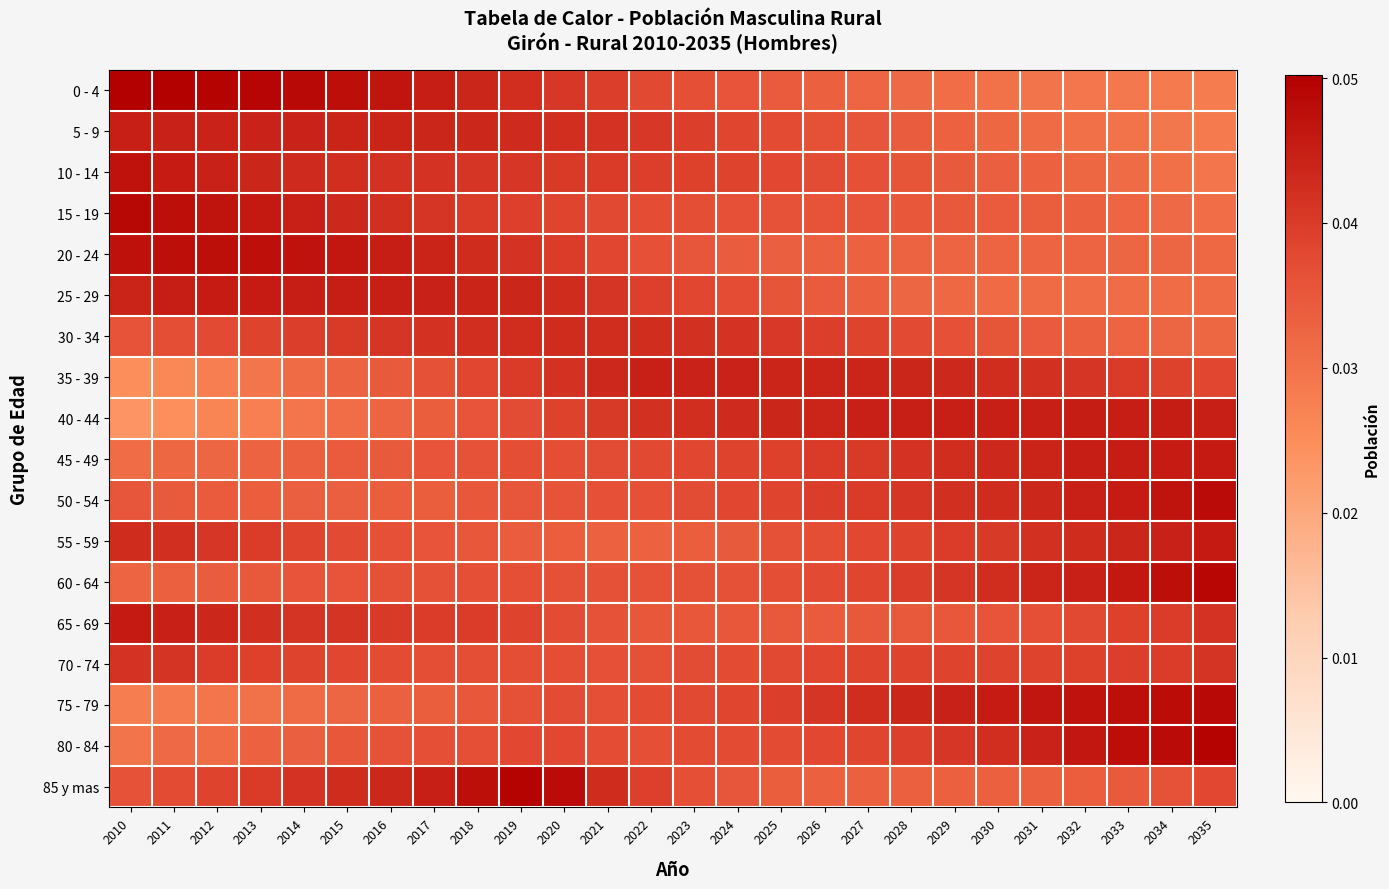

Which has a higher value, 2025 or 2018?

2018